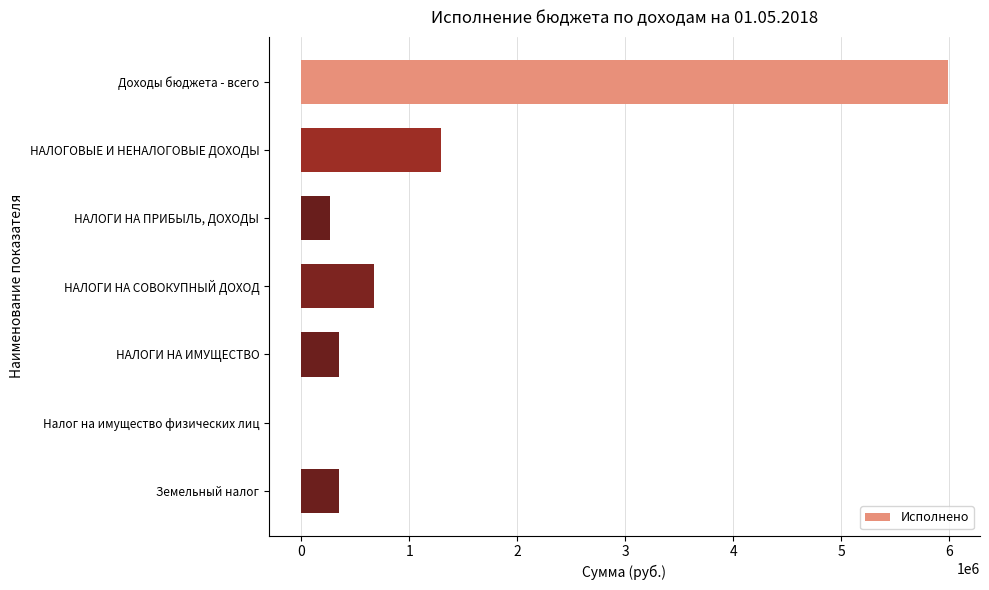

At which label is the value closest to 2993042?

НАЛОГОВЫЕ И НЕНАЛОГОВЫЕ ДОХОДЫ